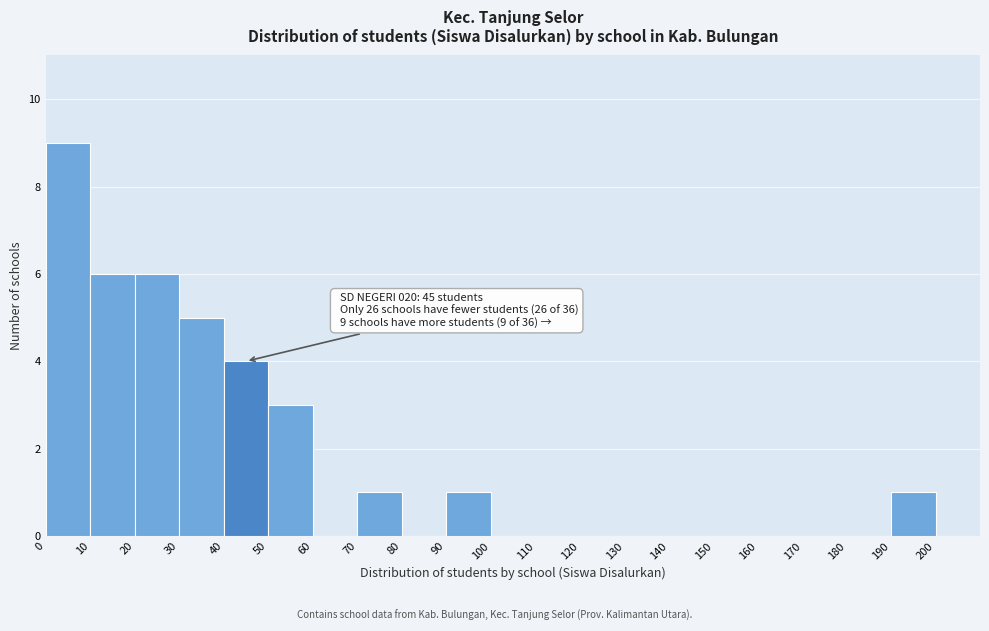

Over which range of the x-axis is the bar tallest?

0 to 10